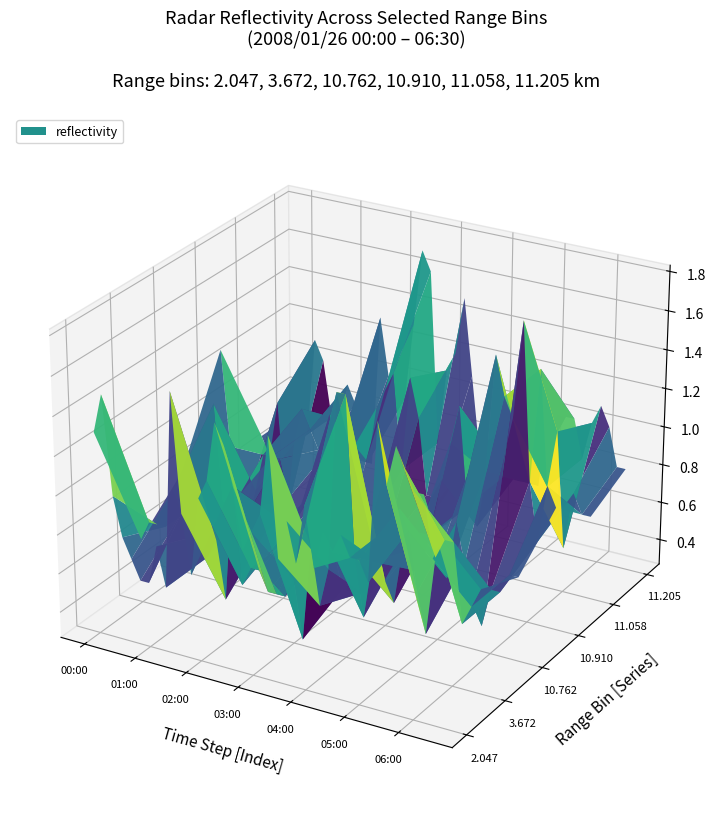

Reading left to right, extract all data points from this chart.

2.047: 0=1.3	1=1.5	2=1.0	3=0.8	4=0.7	5=0.6	6=0.6	7=0.8	8=0.6	9=1.6	10=1.0	11=0.7	12=1.1	13=1.2	14=1.5	15=1.4	16=1.2	17=0.9	18=1.0	19=1.1	20=1.5	21=0.9	22=1.1	23=0.9	24=1.2	25=0.9	26=1.1	27=1.0	28=1.1	29=1.0	30=1.0	31=0.9	32=1.7	33=1.4	34=1.6	35=1.5	36=1.4	37=1.4	38=1.1	39=1.2
3.672: 0=0.6	1=0.7	2=0.7	3=0.7	4=0.9	5=0.8	6=0.9	7=0.7	8=0.6	9=0.7	10=0.4	11=1.0	12=0.5	13=0.6	14=0.6	15=0.5	16=0.5	17=0.5	18=0.6	19=0.3	20=0.8	21=0.5	22=0.7	23=1.6	24=1.6	25=0.8	26=0.5	27=0.8	28=0.8	29=1.0	30=1.1	31=1.0	32=0.7	33=0.5	34=0.9	35=1.0	36=1.0	37=0.6	38=0.7	39=0.8
10.762: 0=0.8	1=0.6	2=0.8	3=0.7	4=1.2	5=0.6	6=0.7	7=0.6	8=0.7	9=0.7	10=0.6	11=0.7	12=0.6	13=0.6	14=0.7	15=0.6	16=0.7	17=0.6	18=0.6	19=0.4	20=0.4	21=0.4	22=0.4	23=0.6	24=0.5	25=0.4	26=0.7	27=0.7	28=0.6	29=0.8	30=0.7	31=0.6	32=0.9	33=0.7	34=0.6	35=0.4	36=0.6	37=0.6	38=0.7	39=0.7
10.910: 0=1.3	1=0.8	2=0.4	3=0.4	4=0.6	5=0.8	6=0.8	7=0.8	8=0.6	9=0.5	10=0.6	11=0.6	12=0.8	13=1.1	14=0.8	15=0.5	16=0.7	17=0.5	18=0.6	19=0.4	20=0.5	21=0.4	22=0.5	23=0.6	24=0.6	25=0.6	26=0.9	27=1.1	28=1.3	29=0.8	30=1.1	31=1.0	32=1.6	33=1.4	34=1.3	35=1.8	36=1.0	37=0.7	38=1.0	39=0.9
11.058: 0=0.7	1=0.6	2=0.9	3=0.3	4=0.7	5=0.9	6=0.8	7=0.7	8=0.7	9=0.7	10=0.8	11=0.6	12=0.7	13=0.7	14=1.0	15=1.1	16=1.2	17=0.7	18=1.2	19=1.0	20=0.6	21=0.6	22=0.6	23=0.7	24=0.8	25=0.6	26=0.5	27=0.8	28=0.9	29=0.8	30=1.1	31=0.8	32=0.8	33=1.4	34=0.8	35=1.1	36=0.5	37=0.8	38=0.7	39=0.7
11.205: 0=0.7	1=0.6	2=1.1	3=1.0	4=0.7	5=0.7	6=0.9	7=0.8	8=0.7	9=0.5	10=1.3	11=1.0	12=1.0	13=0.9	14=1.3	15=1.7	16=1.6	17=0.7	18=1.1	19=1.2	20=1.5	21=1.1	22=0.7	23=0.6	24=0.7	25=0.9	26=0.6	27=0.6	28=0.7	29=0.6	30=1.0	31=1.0	32=1.0	33=1.0	34=0.8	35=1.0	36=1.1	37=1.0	38=0.8	39=0.8